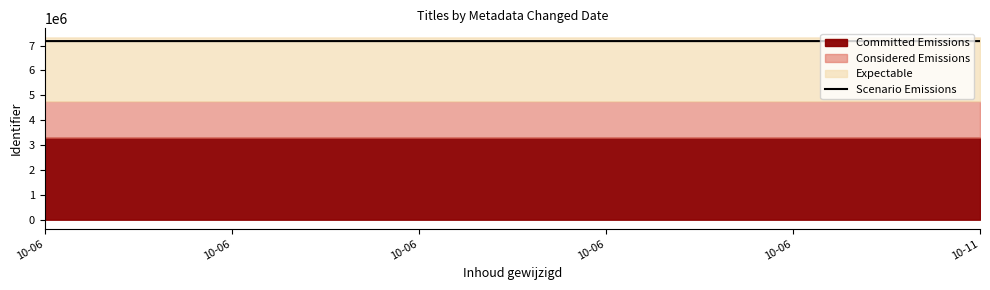

True or false: the data shows 7177280.9 at 10-06.

True